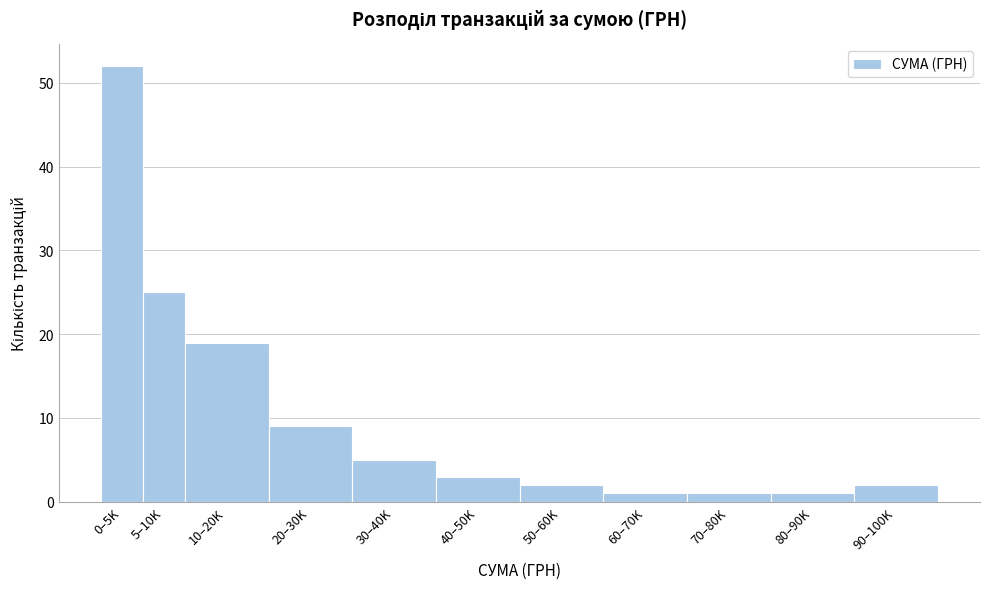

Reading right to left, list all the values displayed in this chart.

2	1	1	1	2	3	5	9	19	25	52